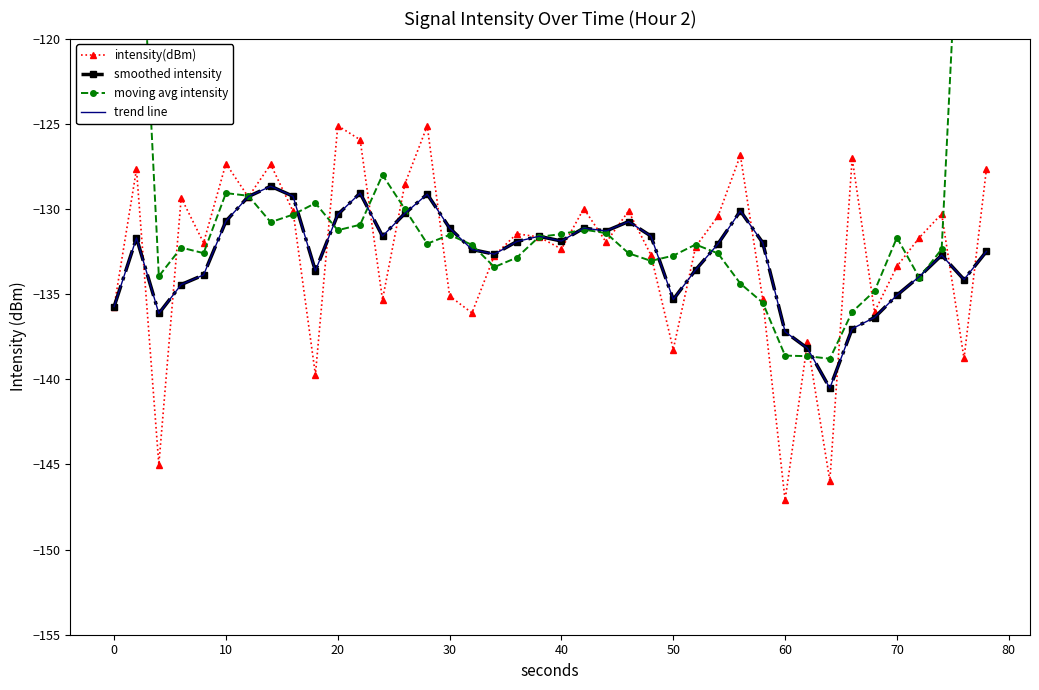

Reading right to left, transcribe all the data shown in this chart.

intensity(dBm): -127.7	-138.8	-130.3	-131.7	-133.4	-136.0	-127.0	-146.0	-137.8	-147.1	-135.3	-126.9	-130.4	-132.2	-138.3	-132.7	-130.1	-132.0	-130.0	-132.4	-131.6	-131.5	-132.7	-136.1	-135.1	-125.1	-128.5	-135.3	-125.9	-125.1	-139.7	-130.1	-127.4	-129.3	-127.3	-132.0	-129.3	-145.0	-127.7	-135.7
smoothed intensity: -132.5	-134.1	-132.7	-134.0	-135.1	-136.4	-137.0	-140.5	-138.2	-137.2	-132.0	-130.1	-132.1	-133.6	-135.3	-131.6	-130.7	-131.3	-131.1	-131.9	-131.6	-131.9	-132.7	-132.4	-131.1	-129.1	-130.3	-131.6	-129.1	-130.3	-133.6	-129.3	-128.7	-129.3	-130.7	-133.9	-134.4	-136.1	-131.7	-135.7
moving avg intensity: -79.4	-105.7	-132.4	-134.0	-131.7	-134.8	-136.0	-138.8	-138.6	-138.6	-135.5	-134.4	-132.6	-132.1	-132.7	-133.1	-132.6	-131.4	-131.2	-131.5	-131.6	-132.9	-133.4	-132.1	-131.5	-132.0	-130.0	-128.0	-130.9	-131.3	-129.7	-130.3	-130.8	-129.2	-129.1	-132.6	-132.3	-134.0	-107.6	-81.7
trend line: -132.5	-134.1	-132.7	-134.0	-135.1	-136.4	-137.0	-140.5	-138.2	-137.2	-132.0	-130.1	-132.1	-133.6	-135.3	-131.6	-130.7	-131.3	-131.1	-131.9	-131.6	-131.9	-132.7	-132.4	-131.1	-129.1	-130.3	-131.6	-129.1	-130.3	-133.6	-129.3	-128.7	-129.3	-130.7	-133.9	-134.4	-136.1	-131.7	-135.7